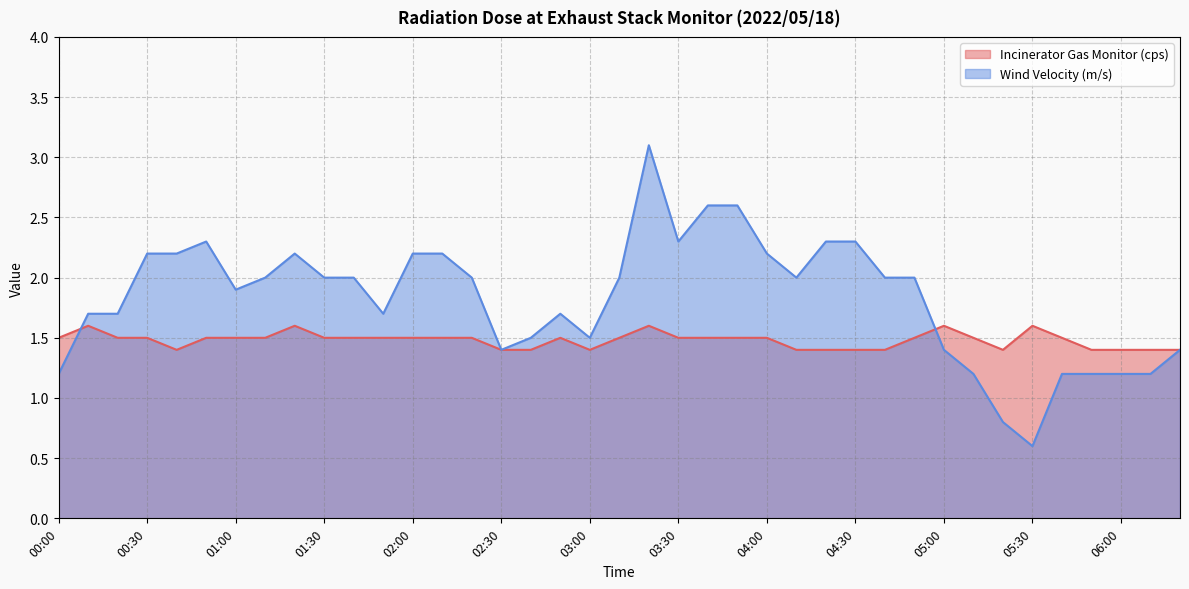

At which label is Incinerator Gas Monitor (cps) closest to 1?

00:40